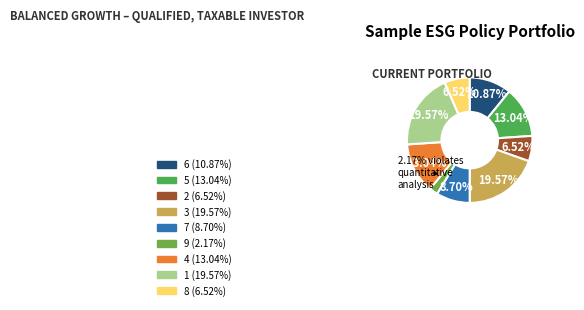

True or false: 6 accounts for 1% of the total.

False